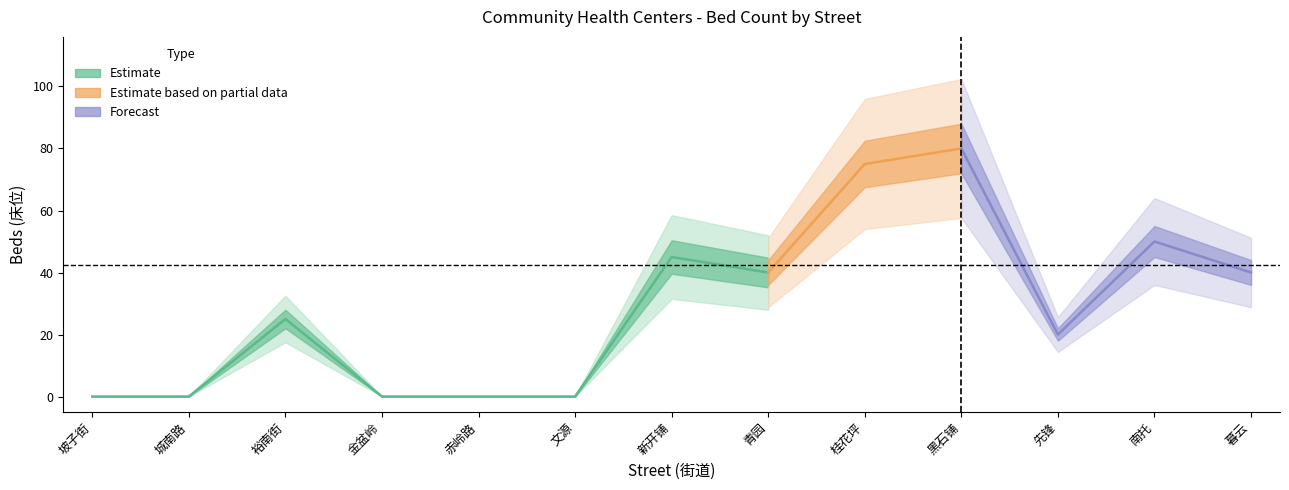

Where does the data first go above 25?

7